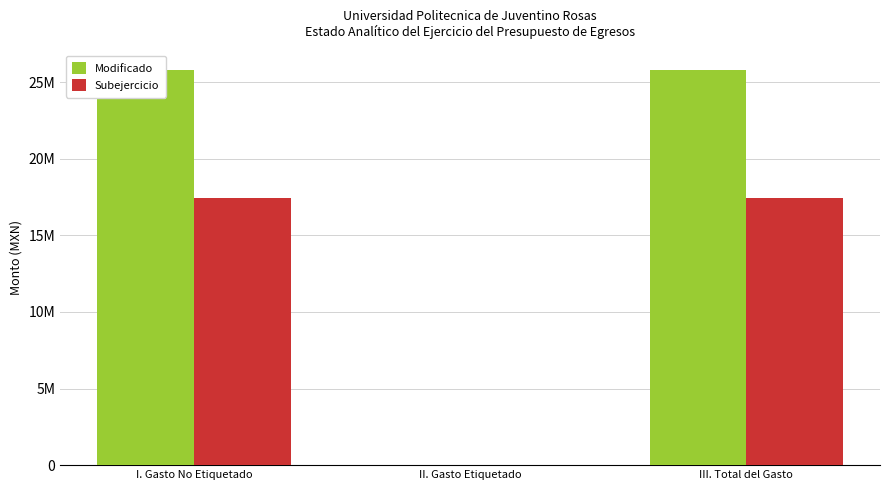

At which label is Subejercicio closest to 8704632?

II. Gasto Etiquetado